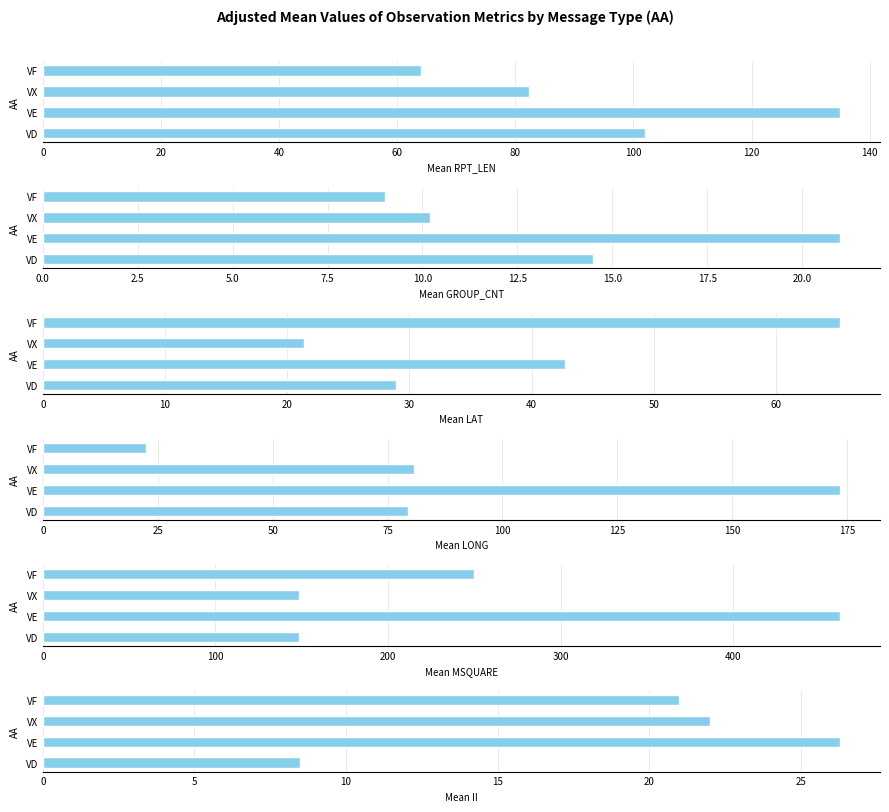

How many distinct data groups are displayed?

6